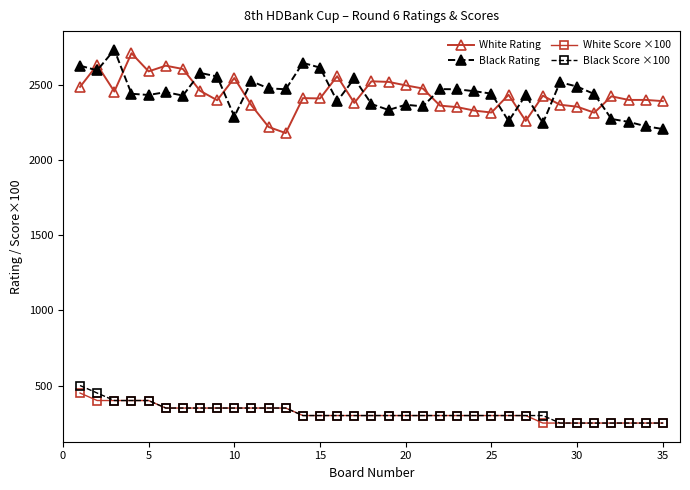

True or false: Black Rating has more than 2 interior local peaks.

True